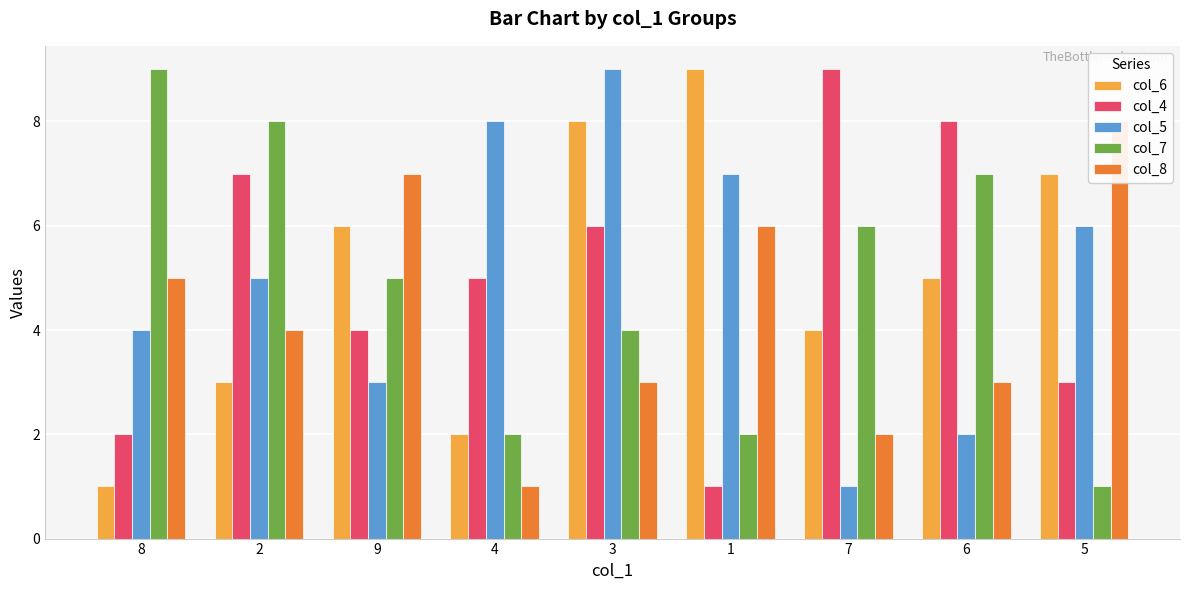

What is the maximum value shown in the chart?

9